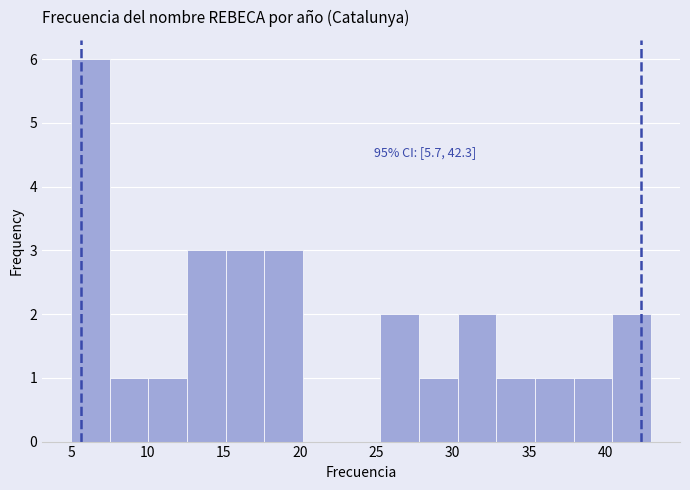

Over which range of the x-axis is the bar tallest?

5.0 to 7.5